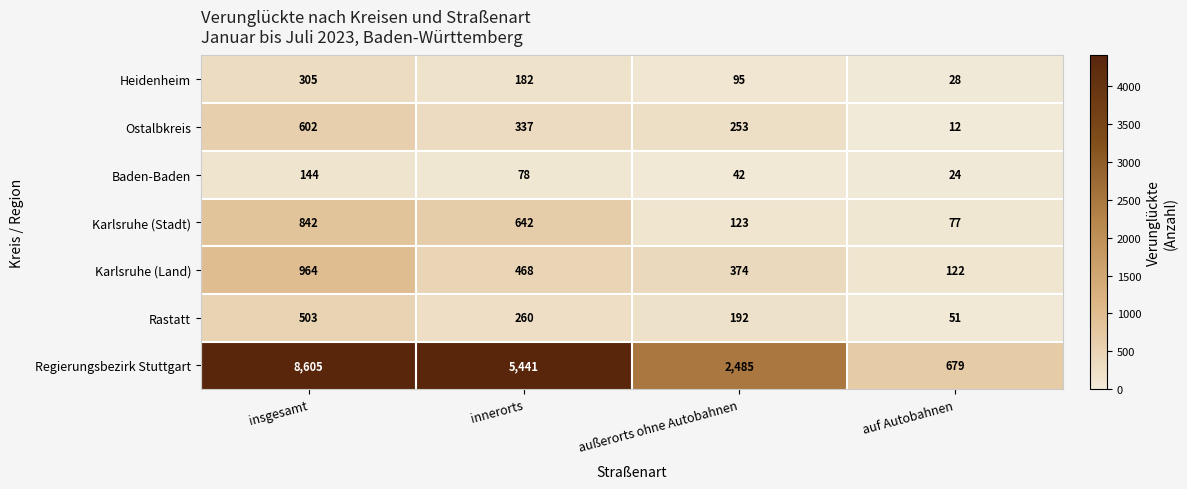

What is the average value of the Rastatt series?

252